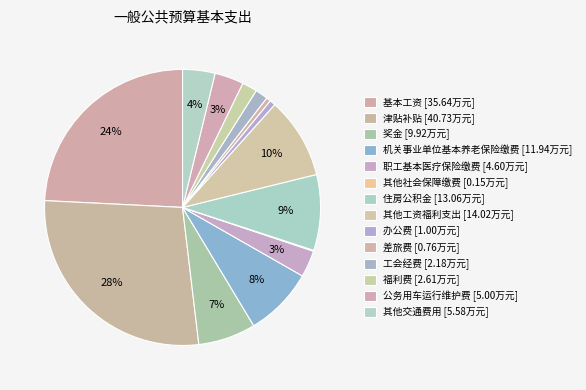

How many segments does this pie chart have?

14